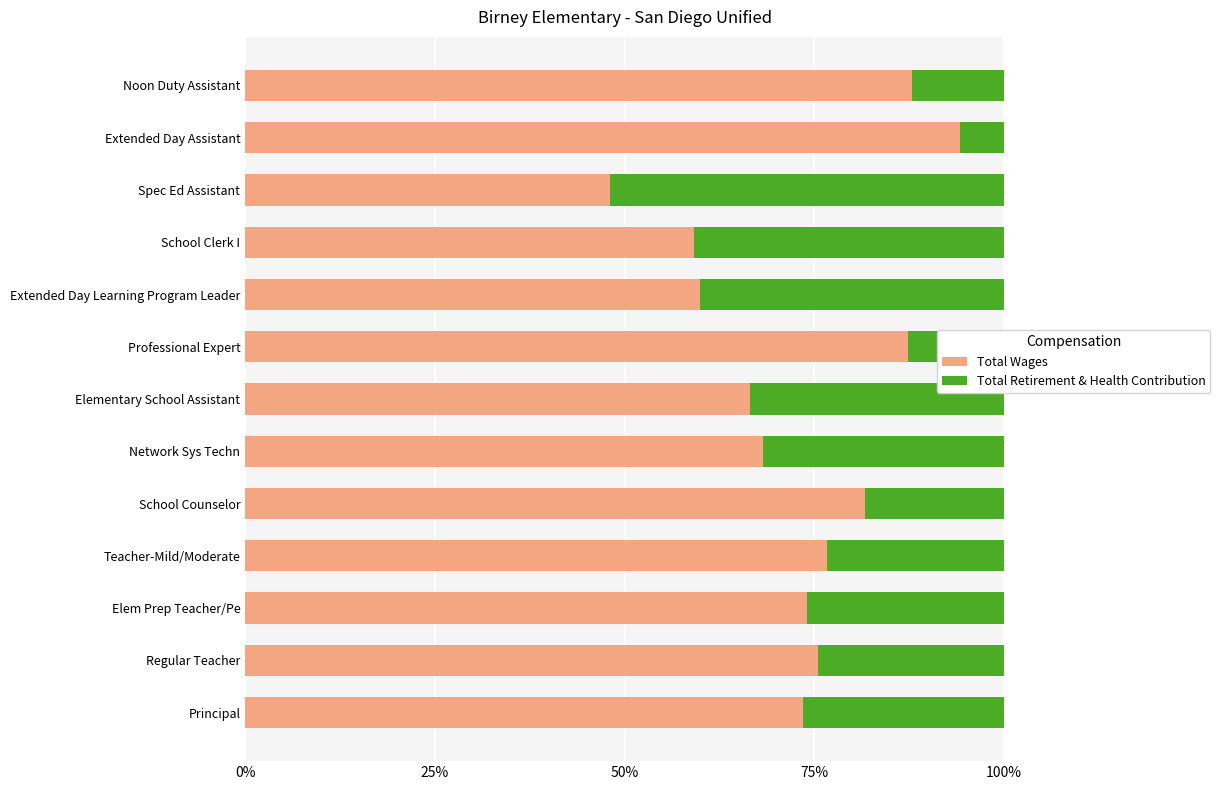

What is the total value across all series at Professional Expert?

100.0